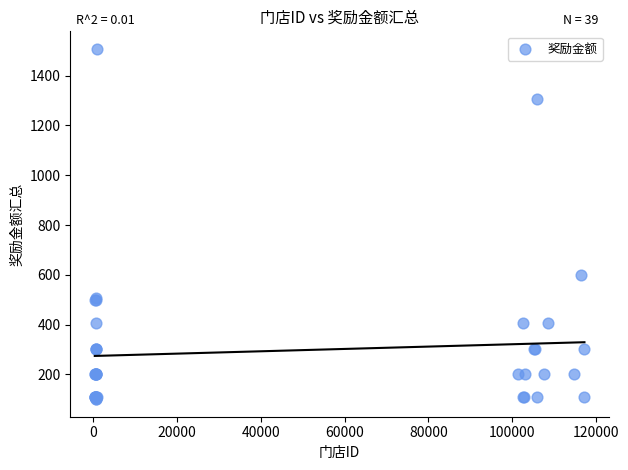

What Y value in the scatter plot is closest to 804?

600